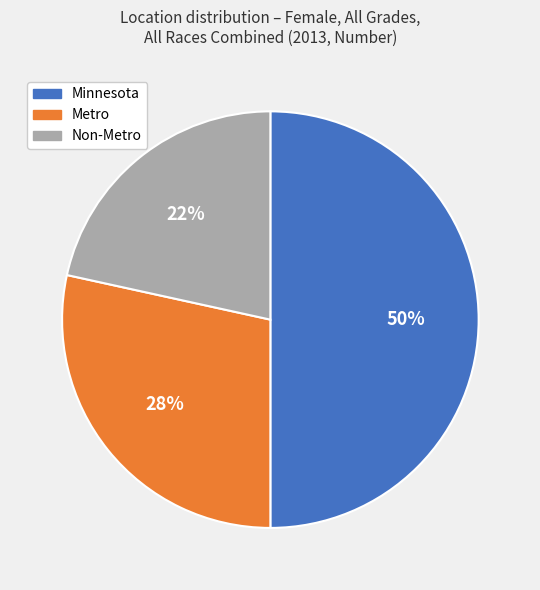

Is Non-Metro the majority of the pie?

No